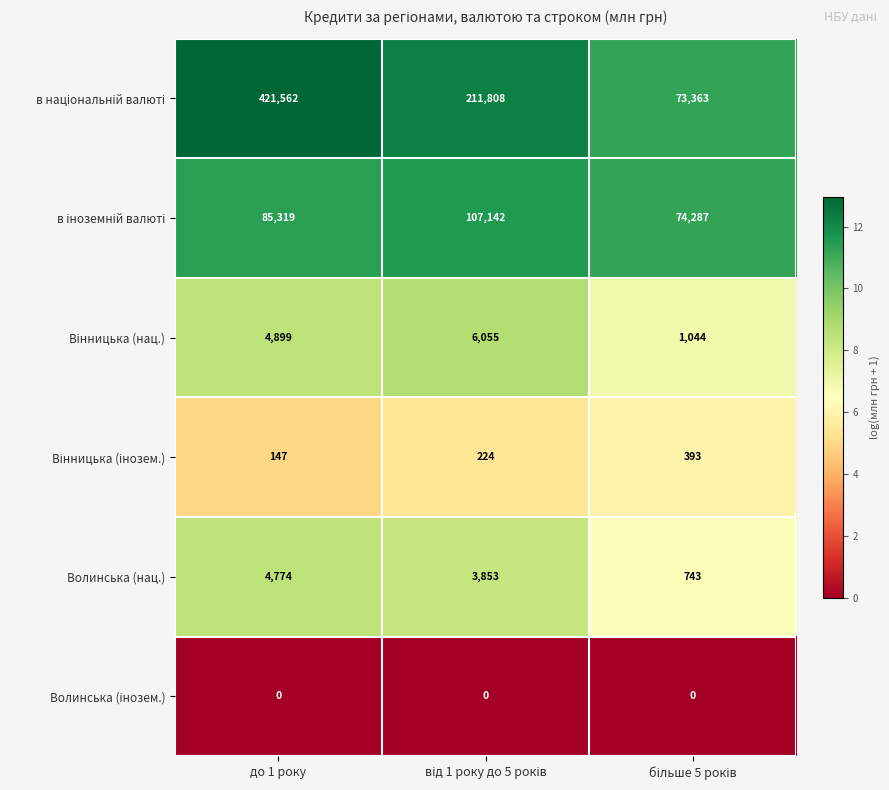

At which category is the sum across all series the highest?

до 1 року